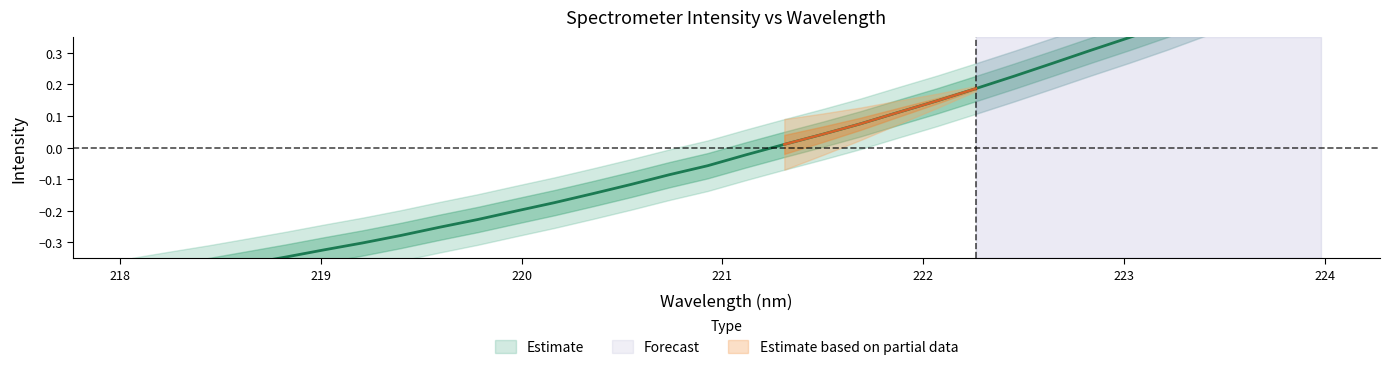

How many values are below zero?

17